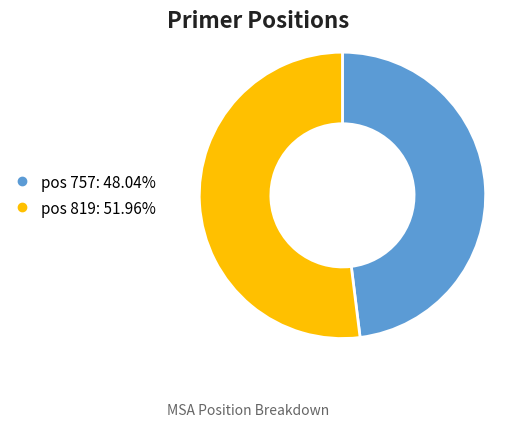

Is there a majority slice in this chart?

Yes